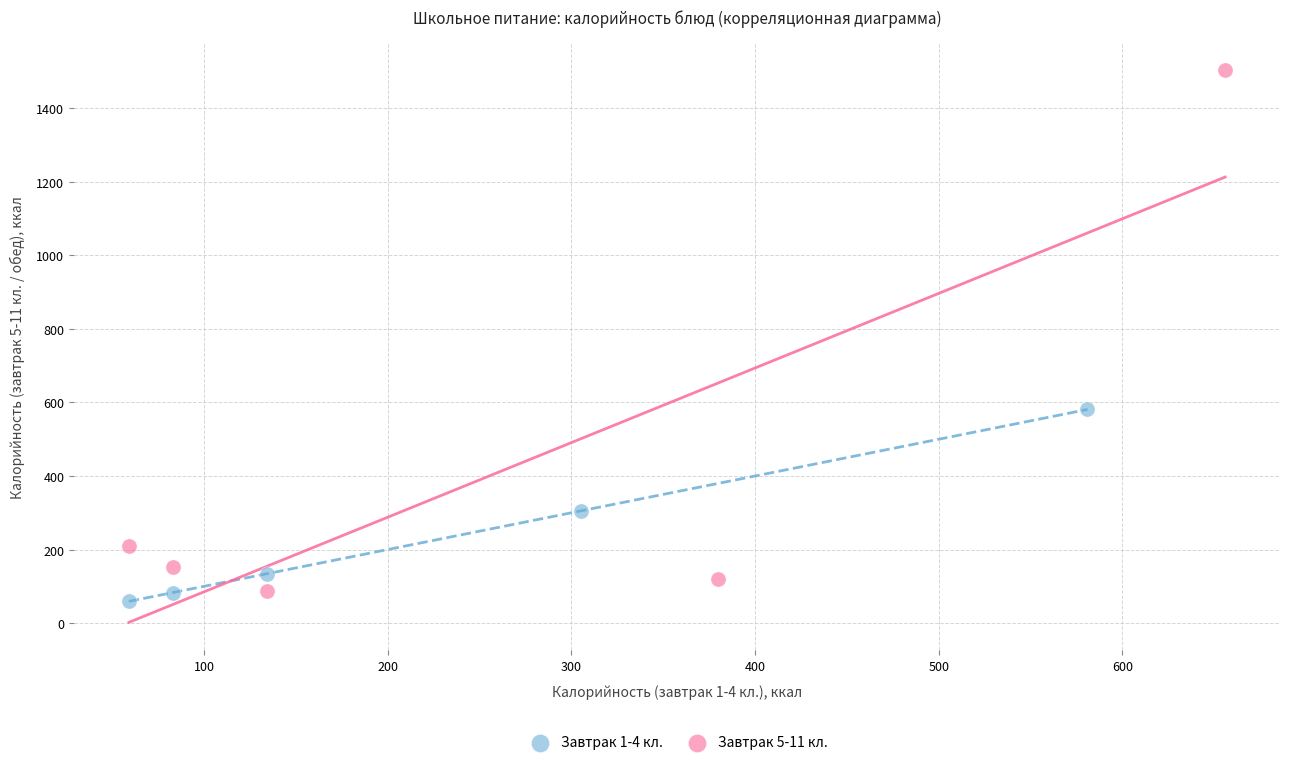

Which series contains the highest Y value?

Завтрак 5-11 кл.